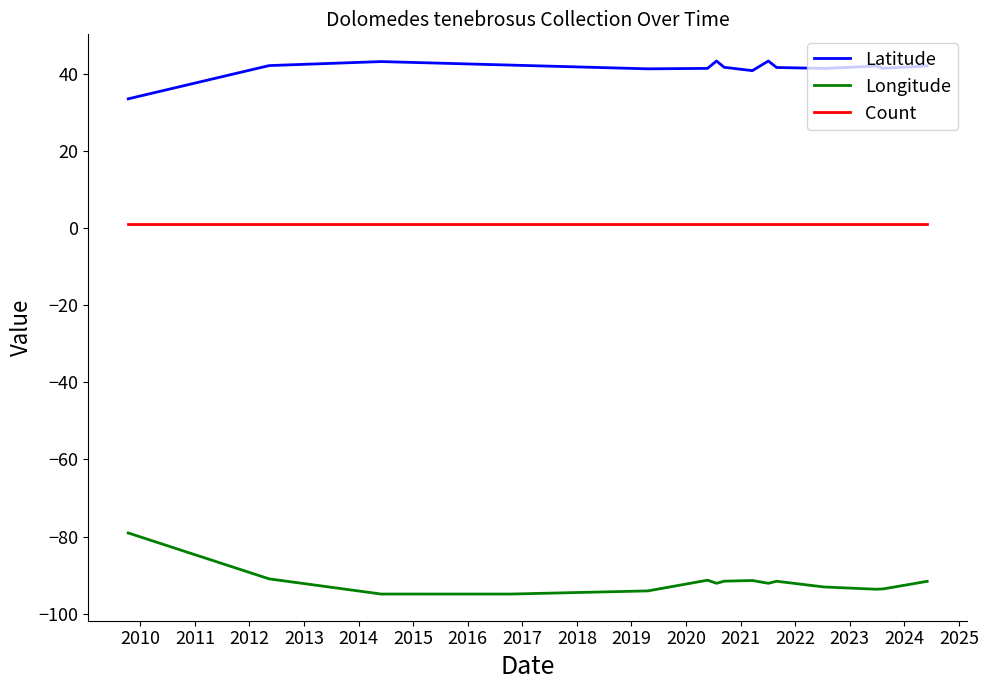

What is the difference between the second highest and second lowest values in the Longitude series?

3.9